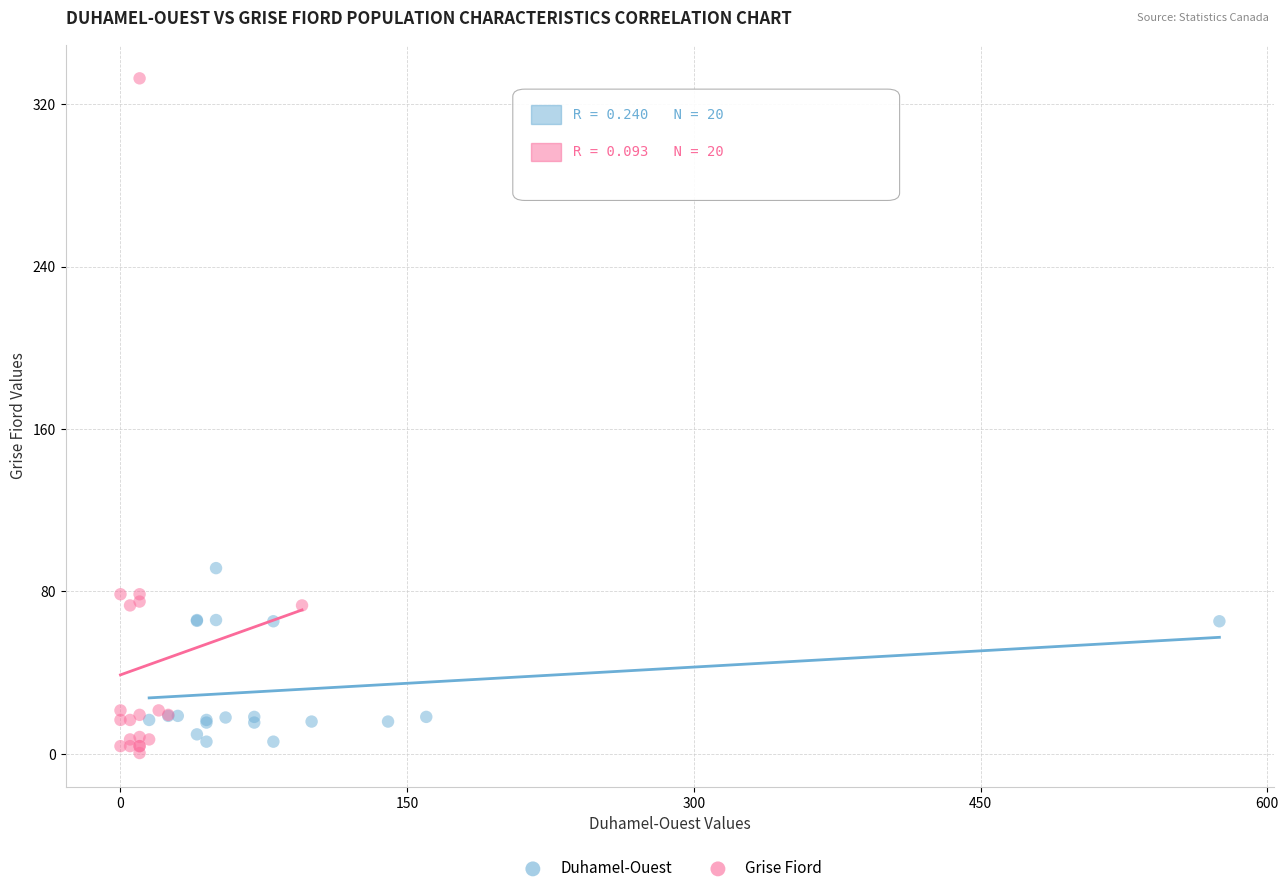

What are all the series names shown in the legend?

Duhamel-Ouest, Grise Fiord